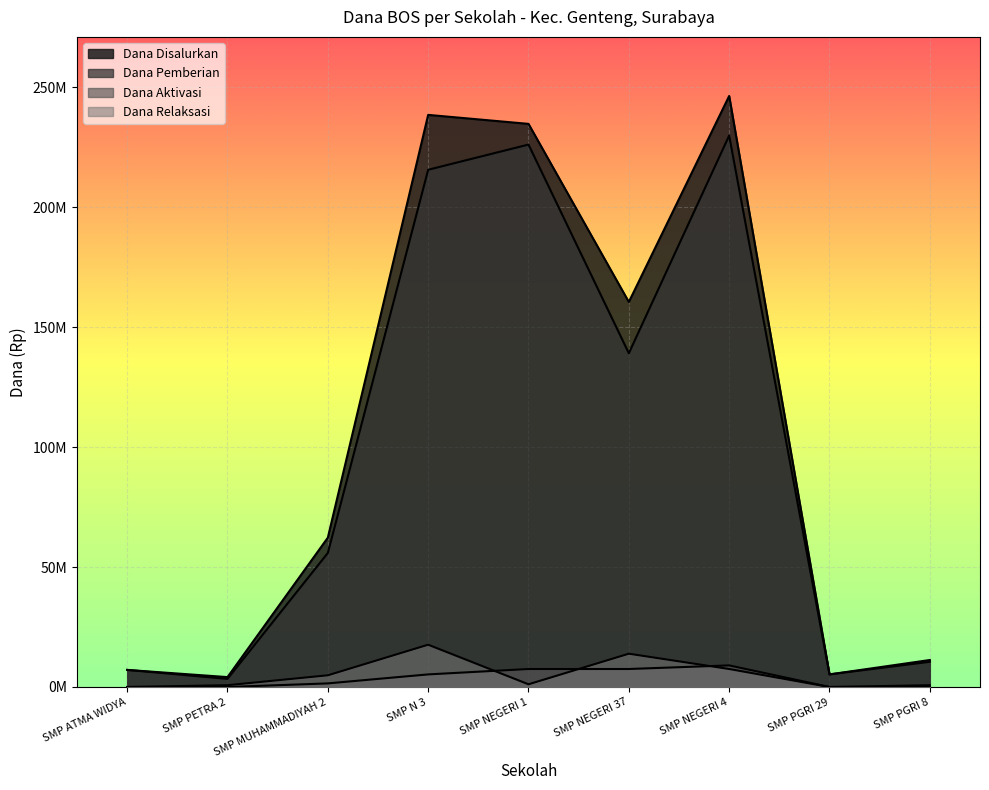

List the series in order of their peak value, lowest first.

Dana Aktivasi, Dana Relaksasi, Dana Pemberian, Dana Disalurkan